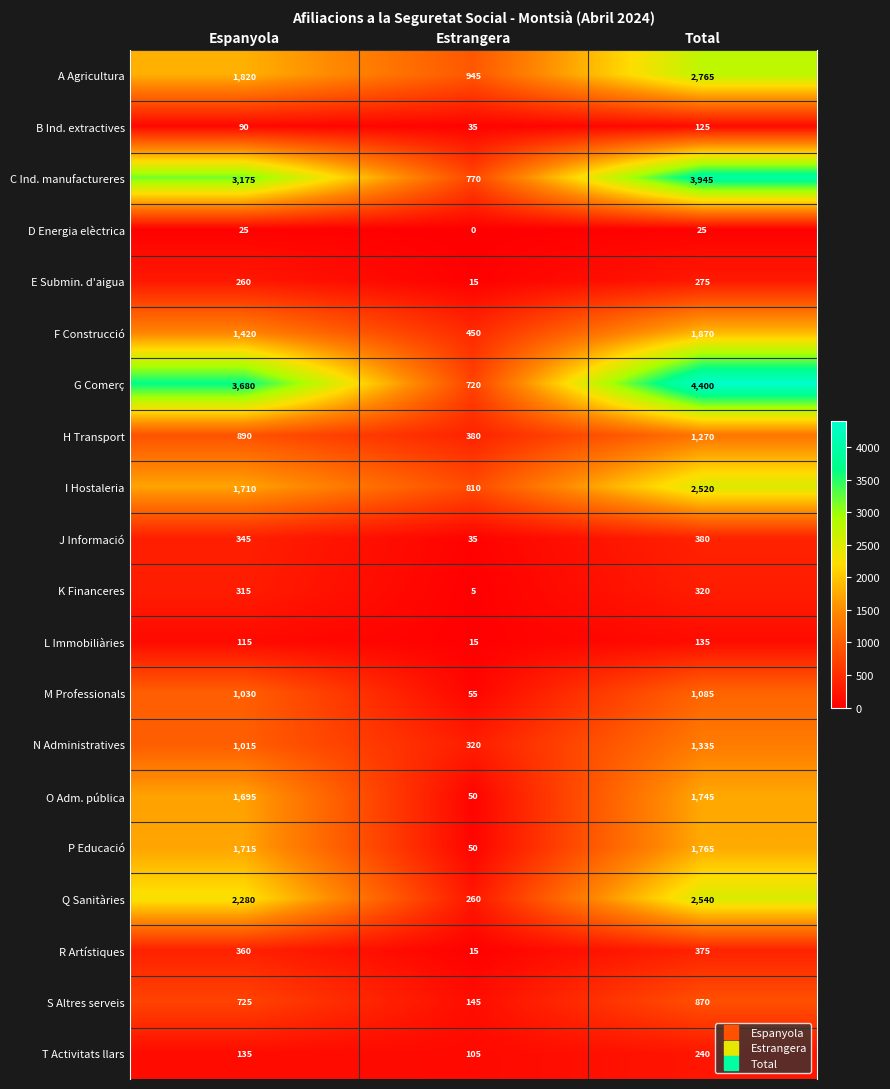

Which series has the largest total across all categories?

G Comerç